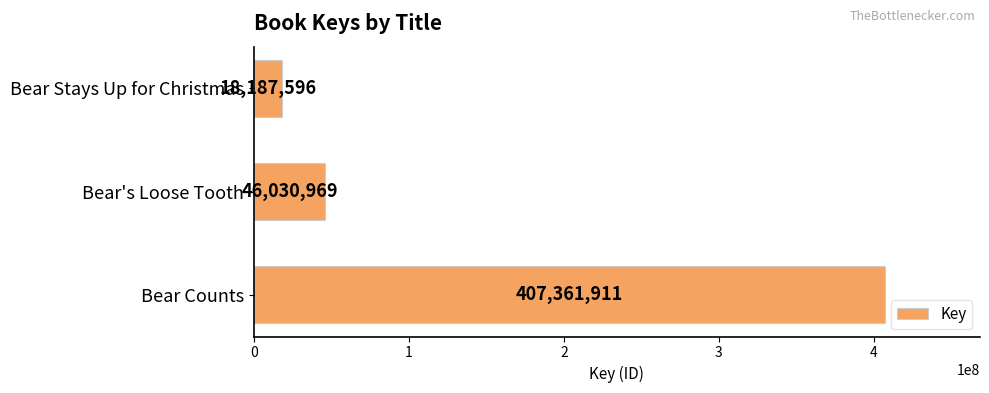

True or false: the data shows 75081684 at Bear's Loose Tooth.

False